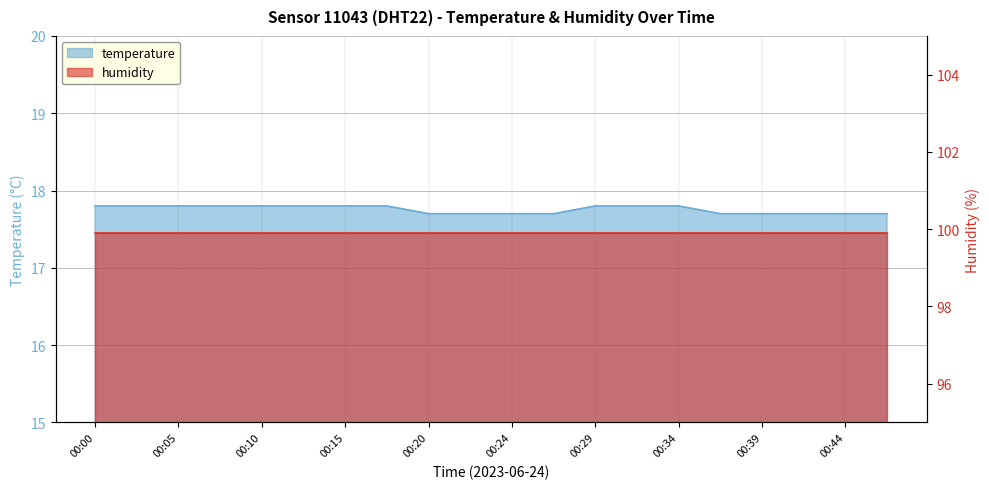

At which category does the chart reach its minimum across all series?

00:20